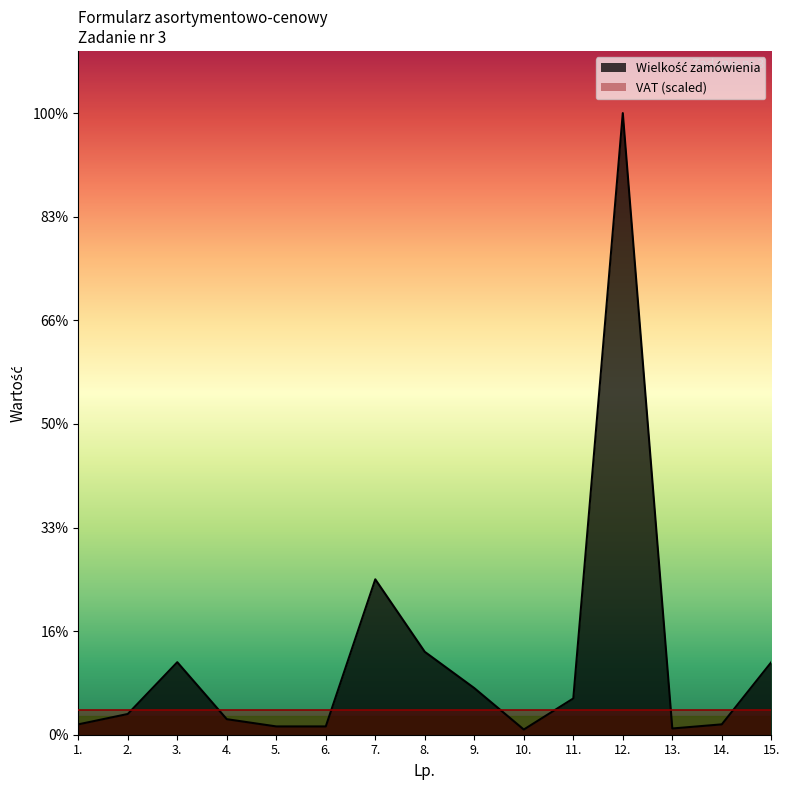

At which category does the data reach its first local valley?

10.